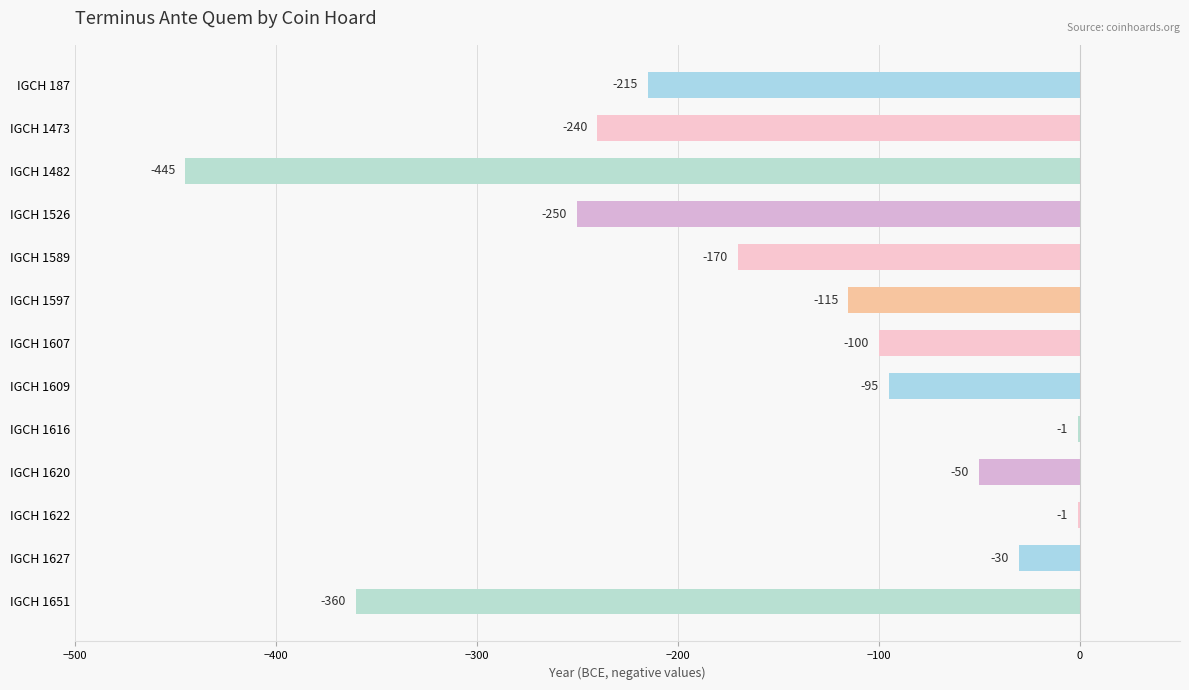

Which has a higher value, IGCH 1620 or IGCH 1616?

IGCH 1616